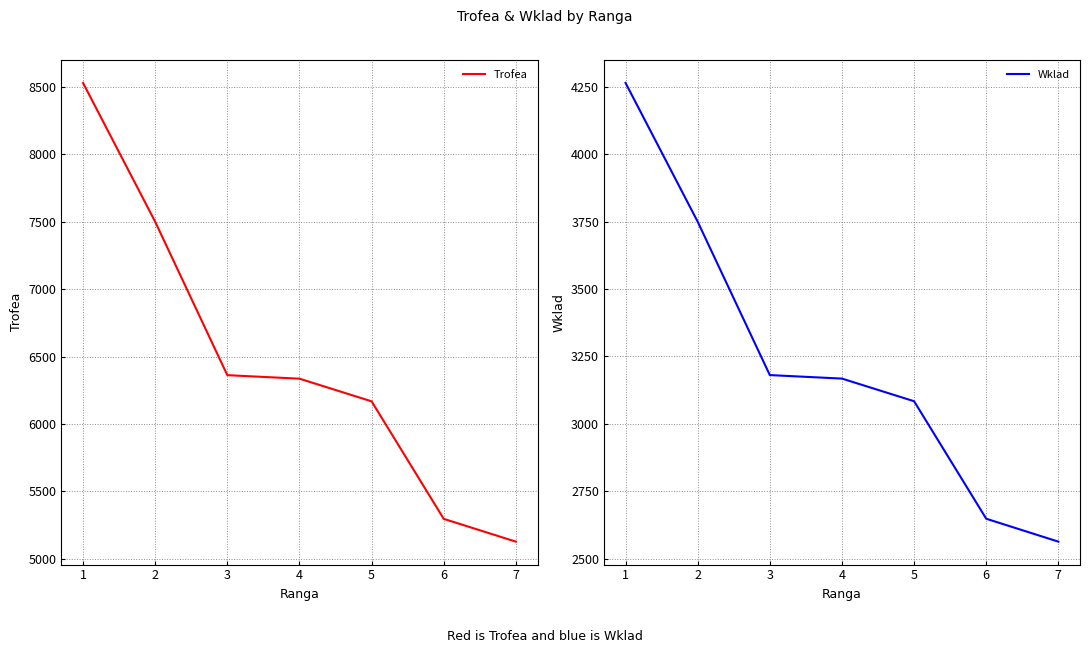

What is the lowest value of the Trofea series?

5127